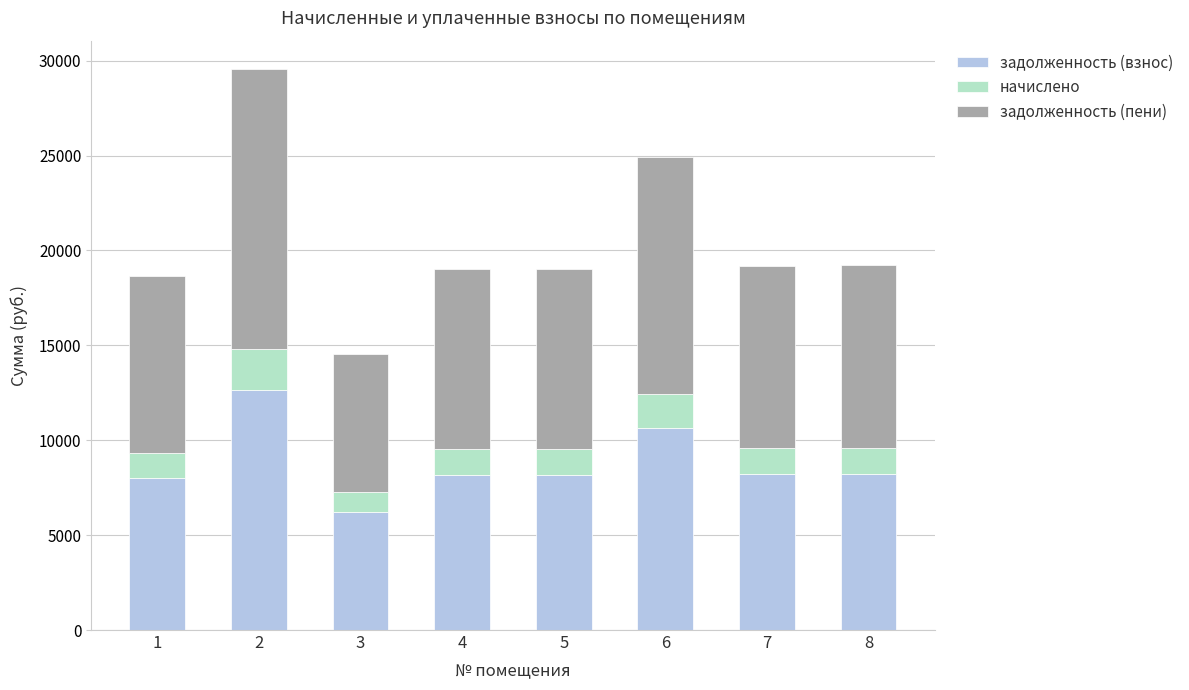

What is the lowest value of the задолженность (взнос) series?

6220.8